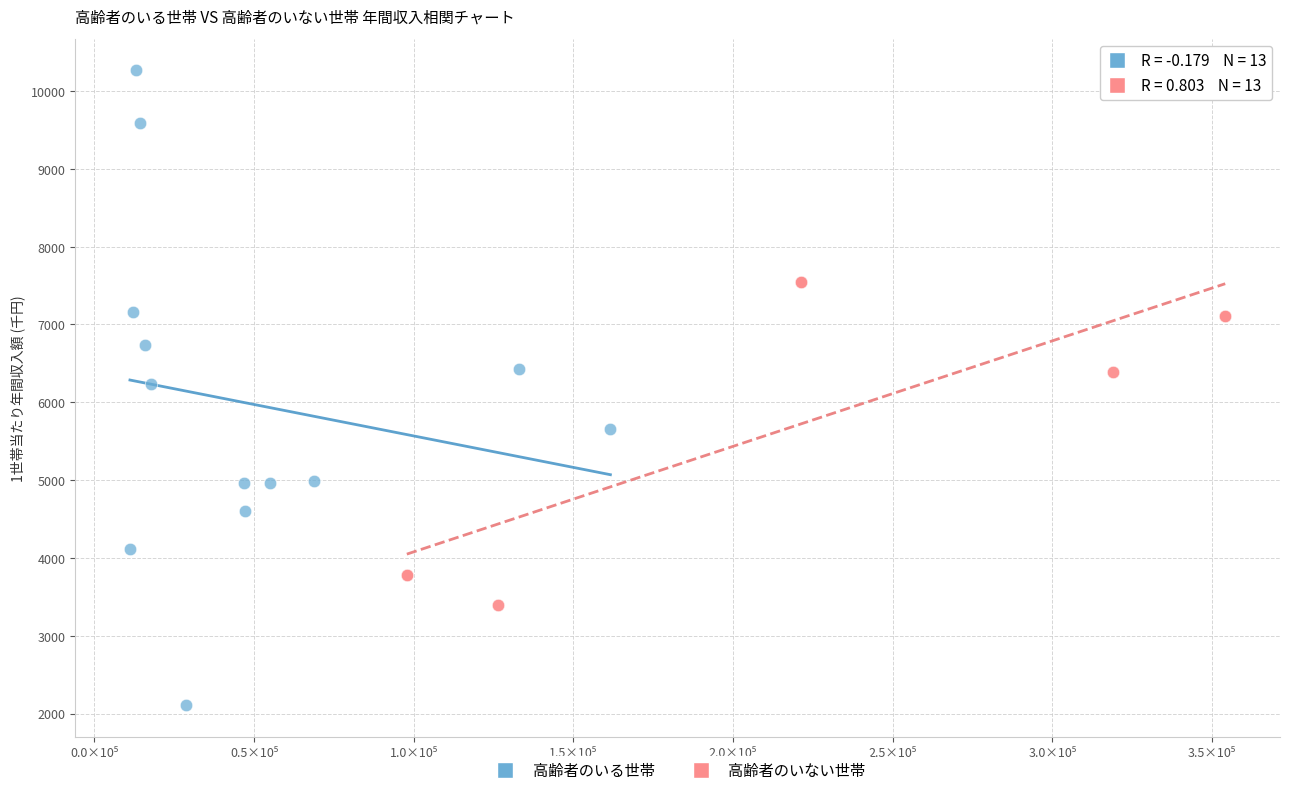

Which series contains the lowest Y value?

高齢者のいる世帯